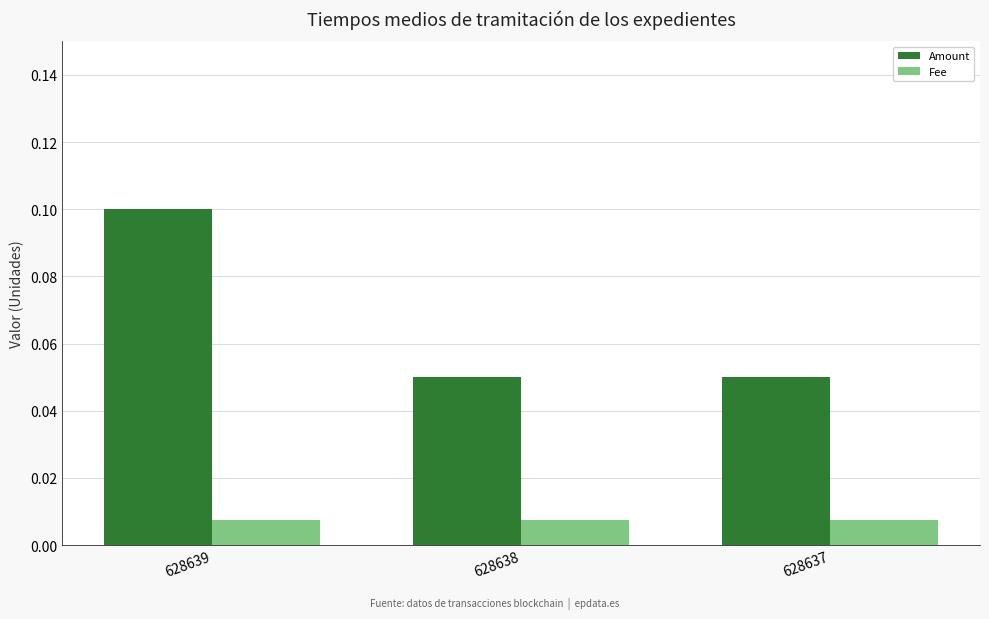

At how many categories does at least one series exceed 0?

3